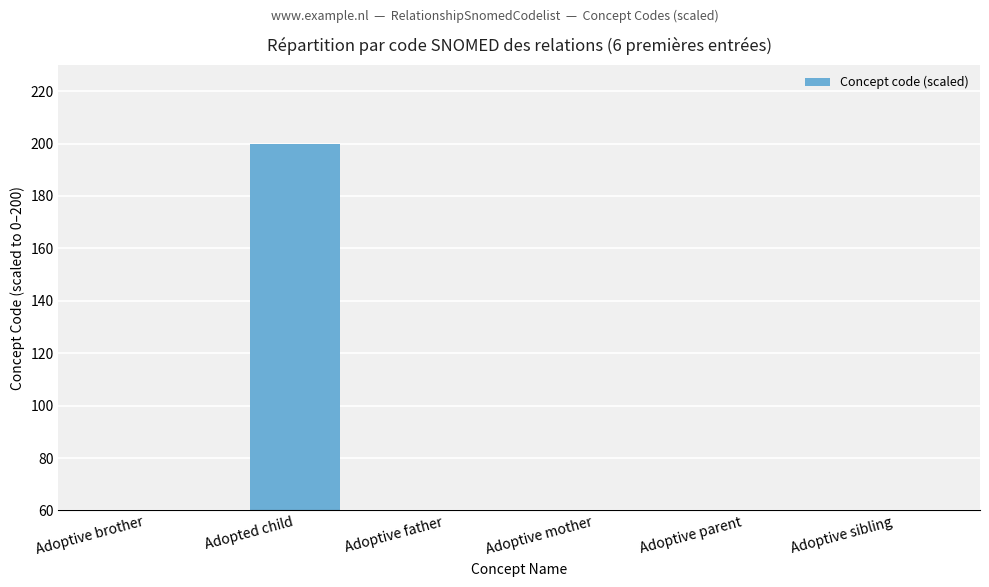

Rank the categories by value from highest to lowest.

Adopted child, Adoptive sibling, Adoptive parent, Adoptive mother, Adoptive brother, Adoptive father